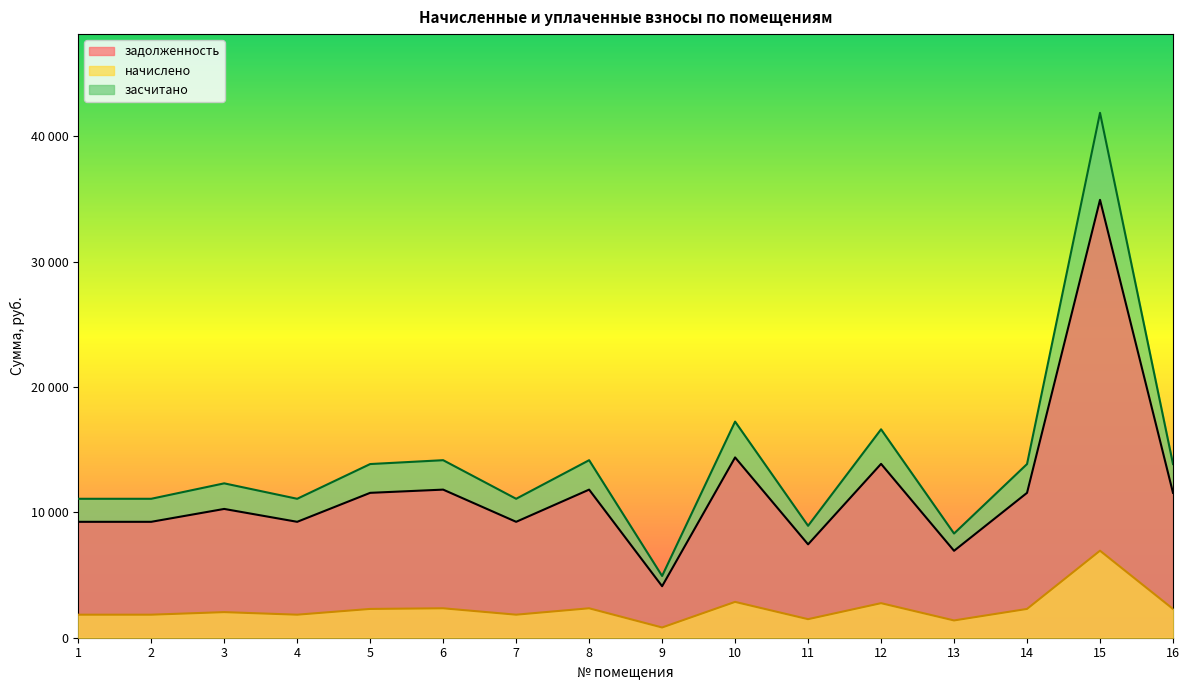

Where is the first local minimum for начислено?

4